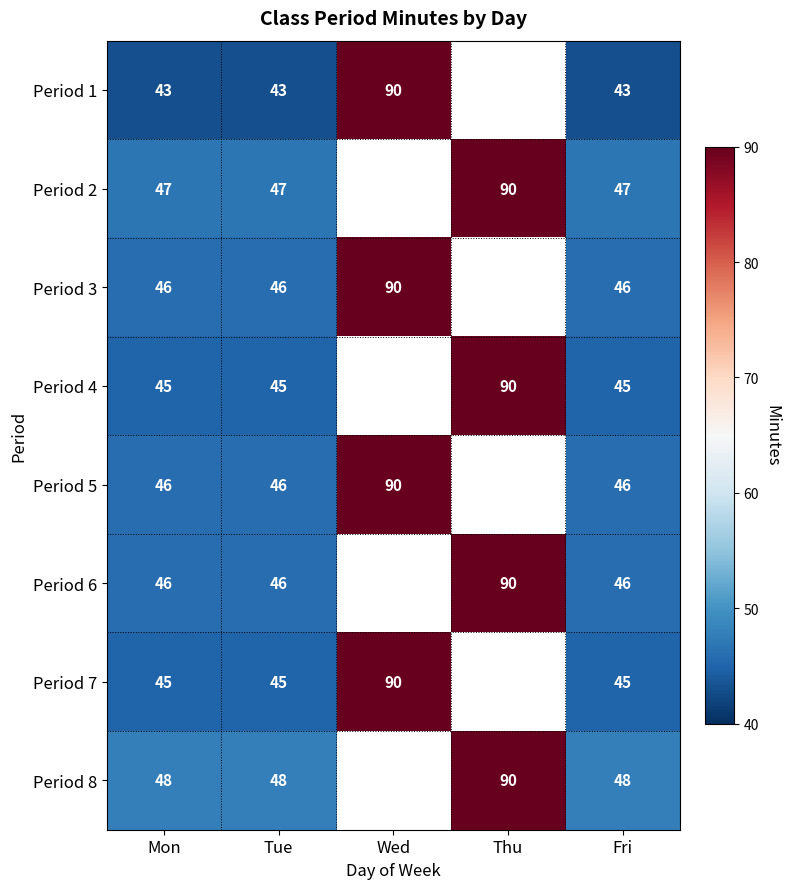

True or false: Period 6 has a value of 52 at Thu.

False